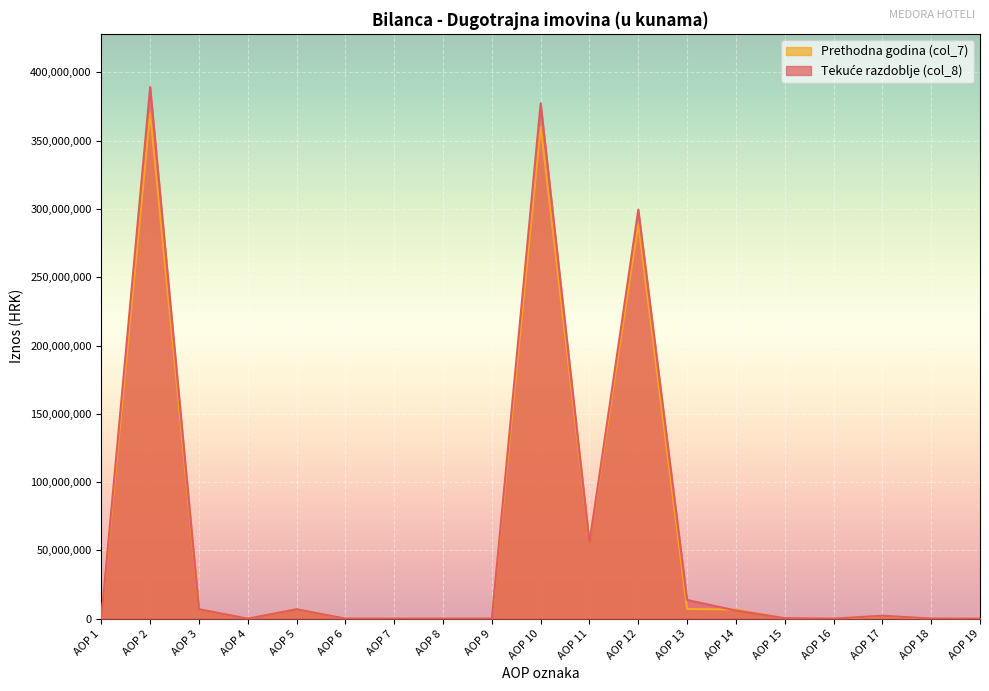

Is the value of Tekuće razdoblje (col_8) at AOP 3 greater than the value of Prethodna godina (col_7) at AOP 7?

Yes